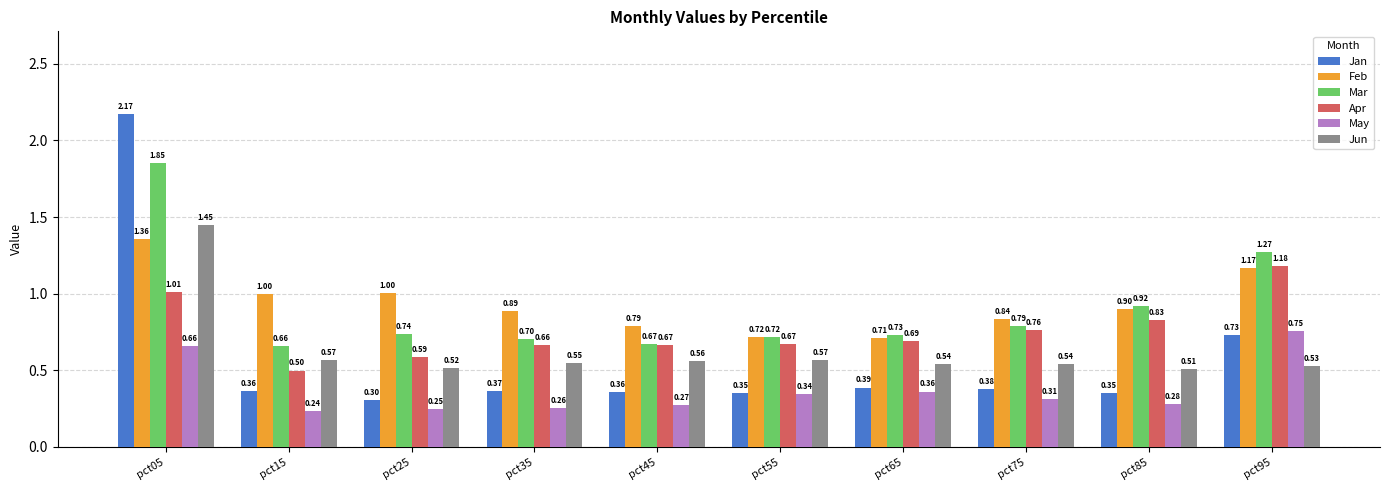

At which label is Jun closest to 0?

pct85